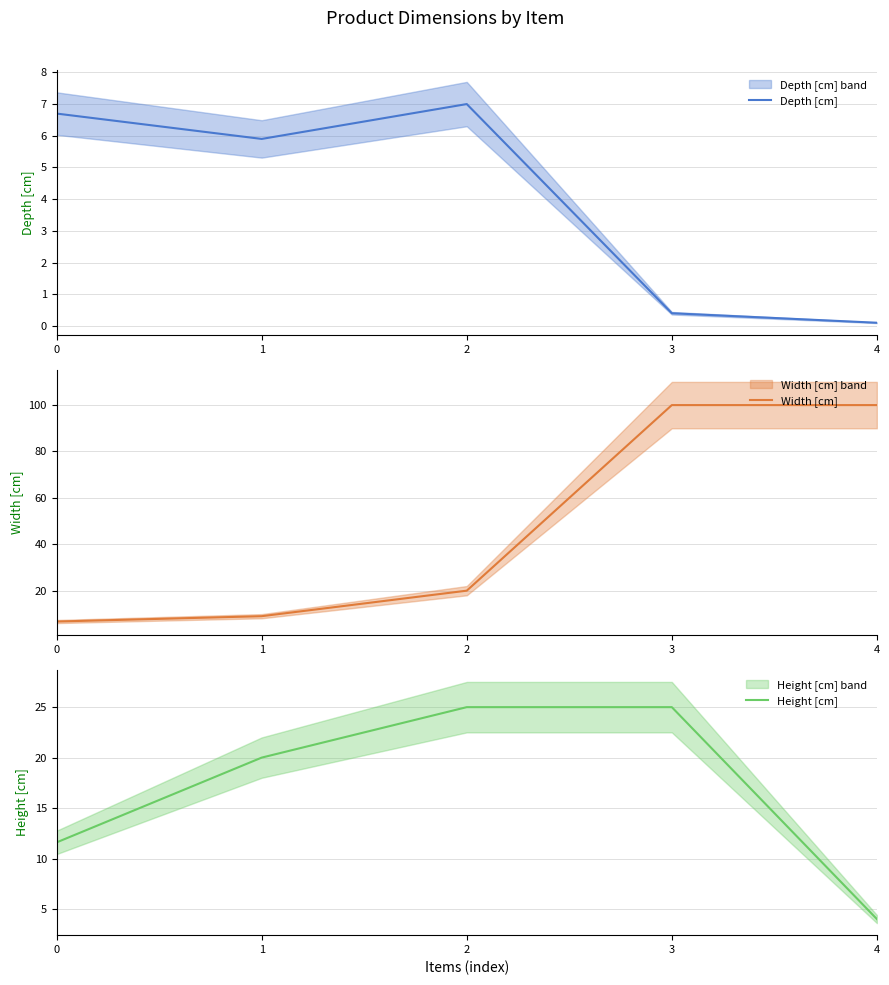

How many lines are shown in the chart?

3